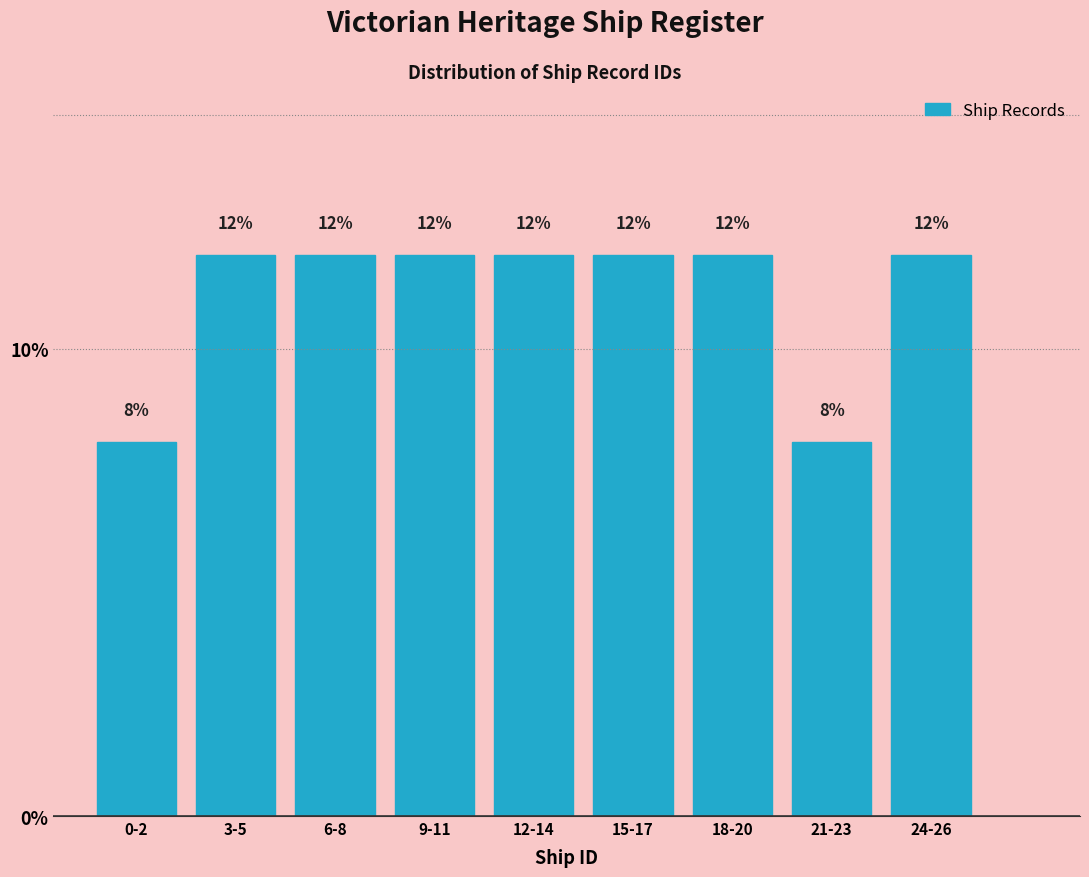

Reading left to right, transcribe all the data shown in this chart.

0-2=8	3-5=12	6-8=12	9-11=12	12-14=12	15-17=12	18-20=12	21-23=8	24-26=12